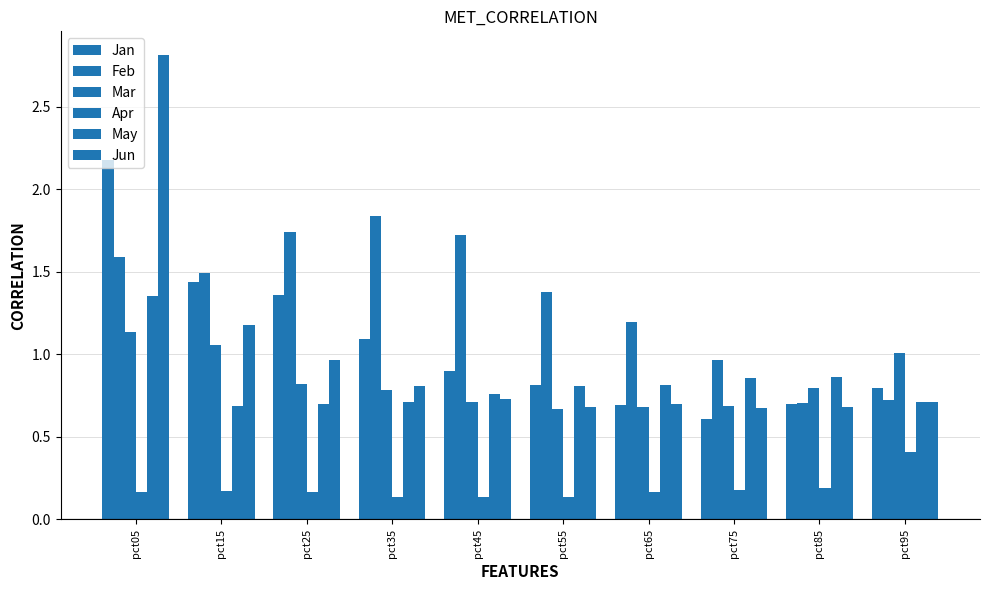

Reading right to left, what are all the values shown in this chart?

Jan: 0.8	0.7	0.6	0.7	0.8	0.9	1.1	1.4	1.4	2.2
Feb: 0.7	0.7	1.0	1.2	1.4	1.7	1.8	1.7	1.5	1.6
Mar: 1.0	0.8	0.7	0.7	0.7	0.7	0.8	0.8	1.1	1.1
Apr: 0.4	0.2	0.2	0.2	0.1	0.1	0.1	0.2	0.2	0.2
May: 0.7	0.9	0.9	0.8	0.8	0.8	0.7	0.7	0.7	1.4
Jun: 0.7	0.7	0.7	0.7	0.7	0.7	0.8	1.0	1.2	2.8